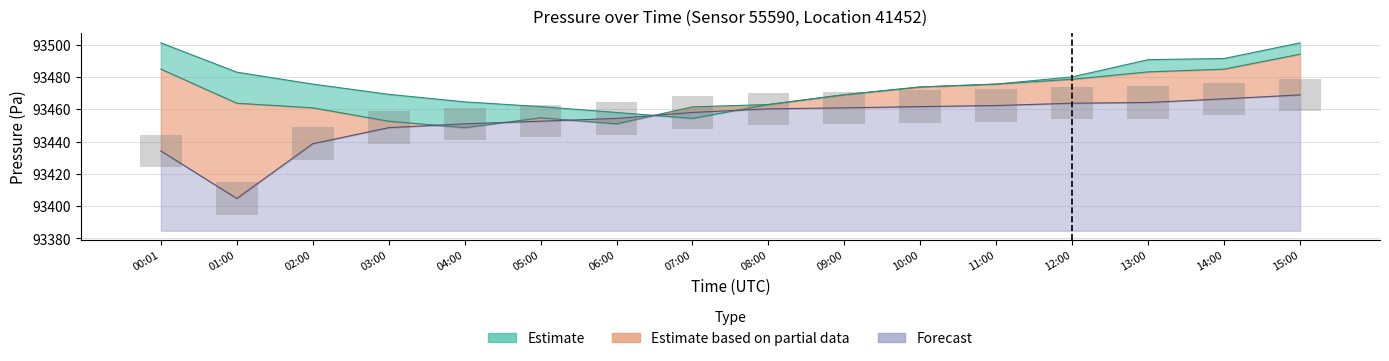

How many bars are there in each group?

3